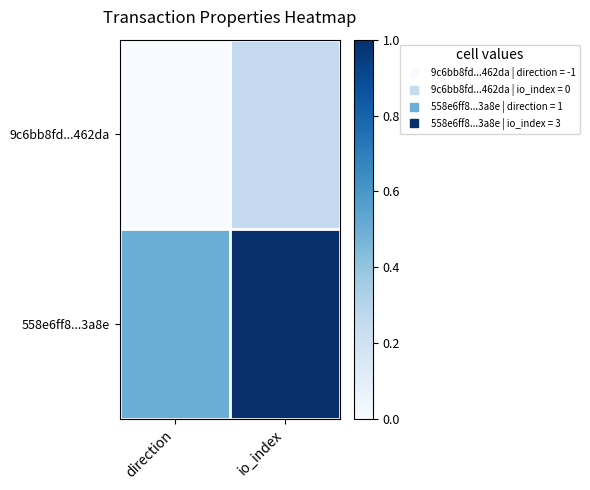

Reading left to right, transcribe all the data shown in this chart.

9c6bb8fd...462da: direction=0.0	io_index=0.2
558e6ff8...3a8e: direction=0.5	io_index=1.0